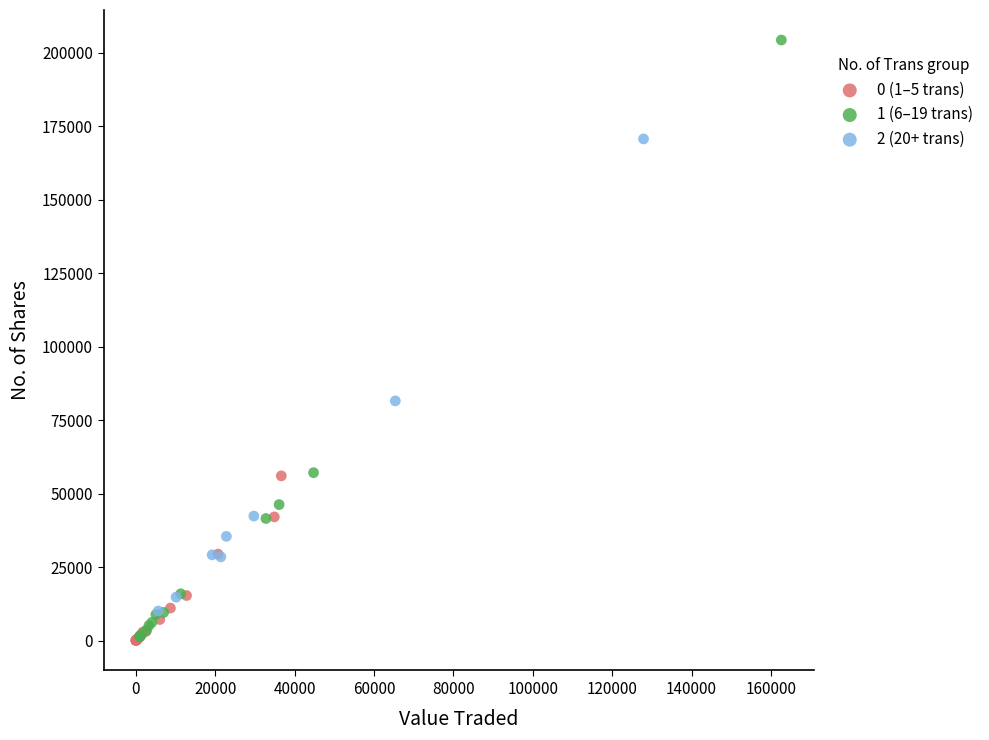

Which series has the largest Y range (max minus min)?

1 (6–19 trans)